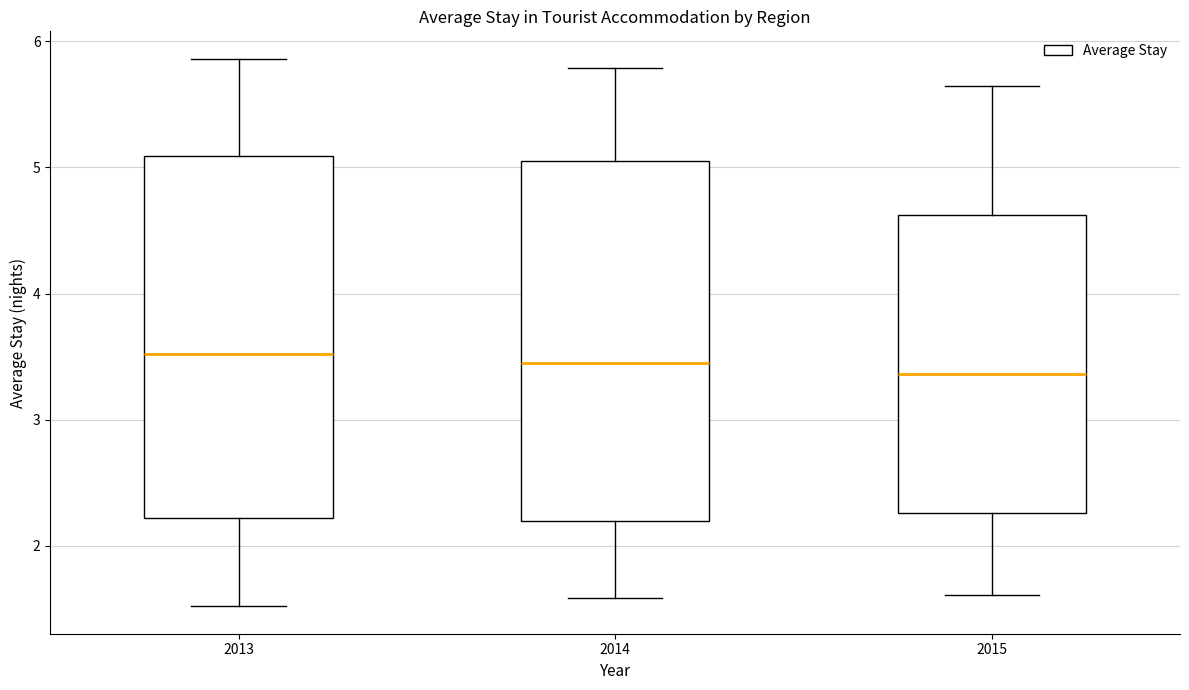

Reading left to right, transcribe this box plot: for each box, give where its median line is, the range the box spans, and where its two whiskers end, as read against the y-axis. The values are not printed on the chart, so give them approximately, as read against the axis.

2013: median 3.5, box 2.2 to 5.1, whiskers 1.5 to 5.9
2014: median 3.4, box 2.2 to 5.1, whiskers 1.6 to 5.8
2015: median 3.4, box 2.3 to 4.6, whiskers 1.6 to 5.6